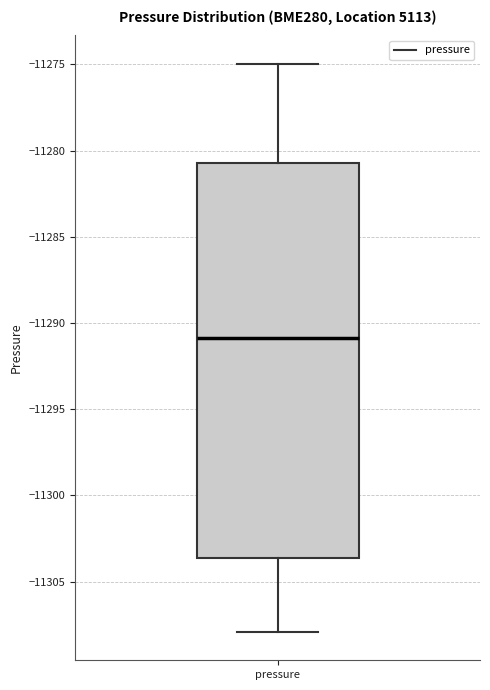

Read this box plot against the y-axis: the position of the median line, the range covered by the box, and the ends of both whiskers. The values are not printed on the chart, so give them approximately, as read against the axis.

median -11291.0, box -11303.5 to -11280.5, whiskers -11308.0 to -11275.0